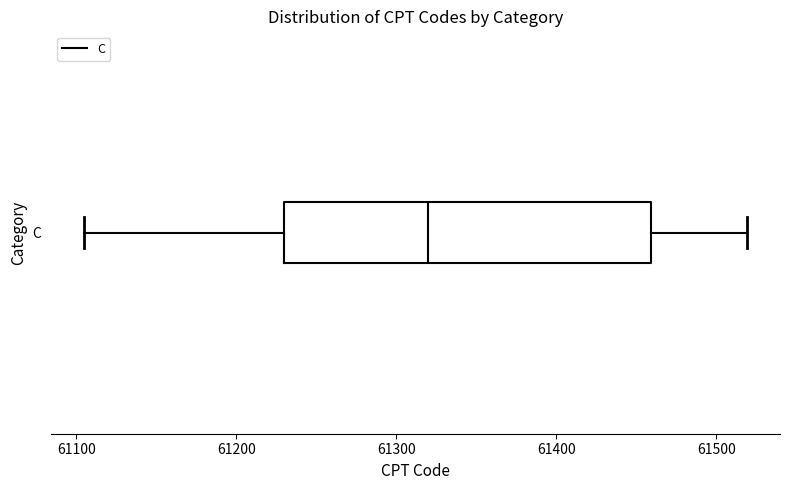

Where does the right whisker of the box for C end on the x-axis? The values are not printed on the chart, so give them approximately, as read against the axis.

61520